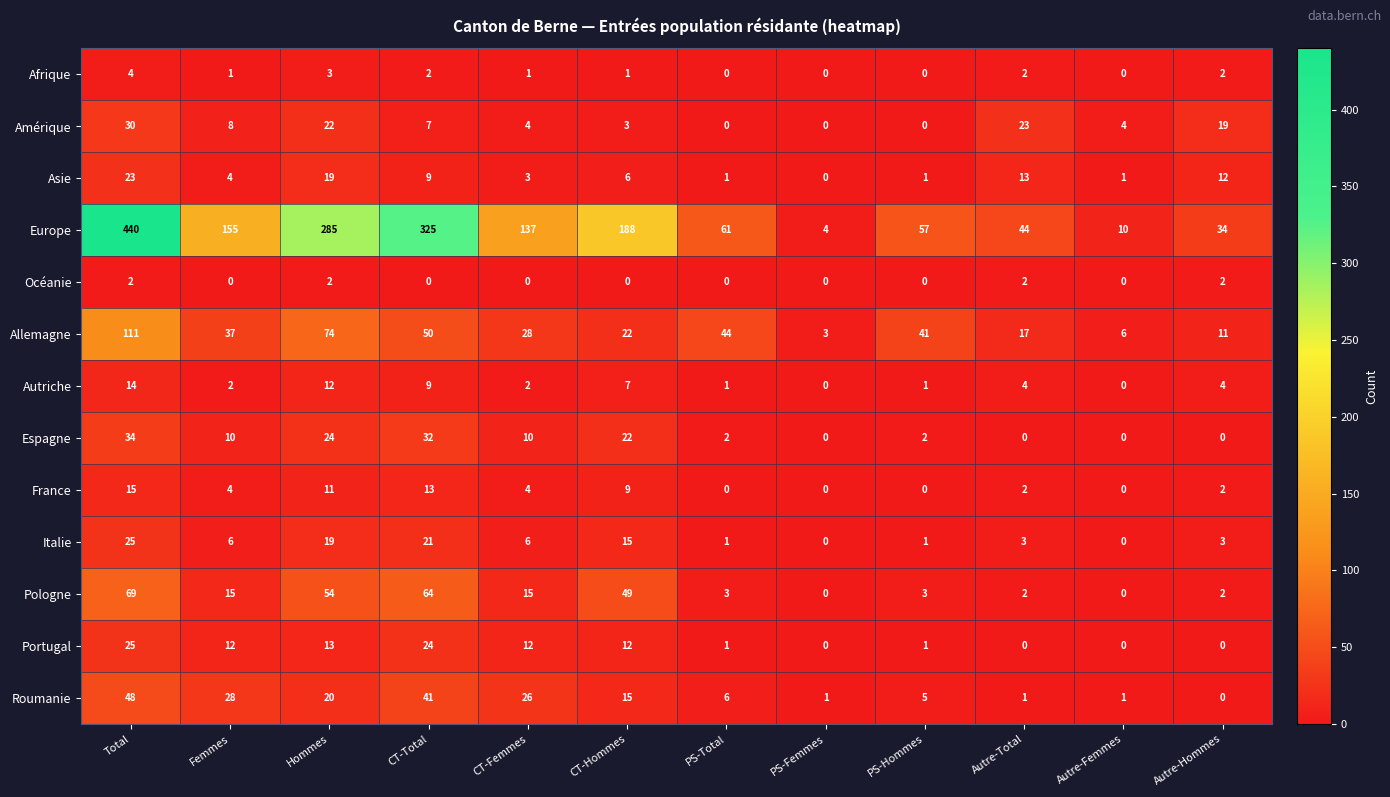

Which category has the highest value across all series?

Total